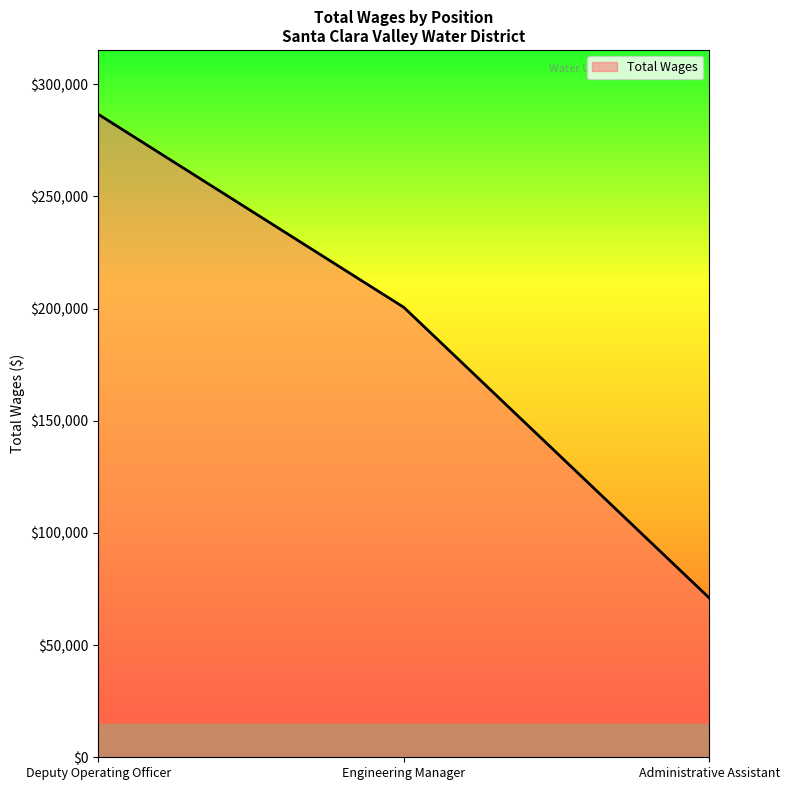

What is the maximum value shown in the chart?

286578